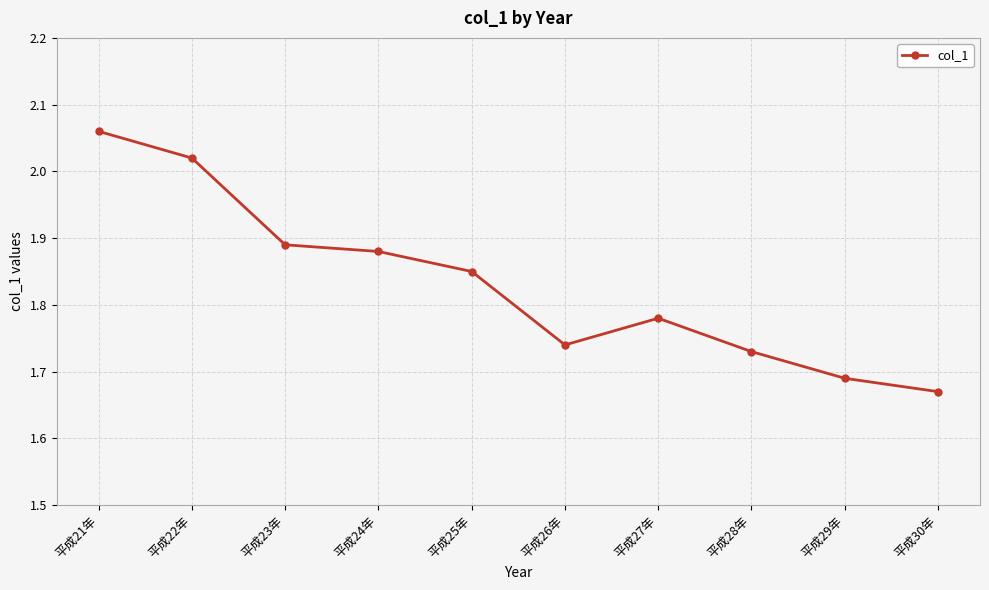

What is the difference between the maximum and second lowest values?

0.4